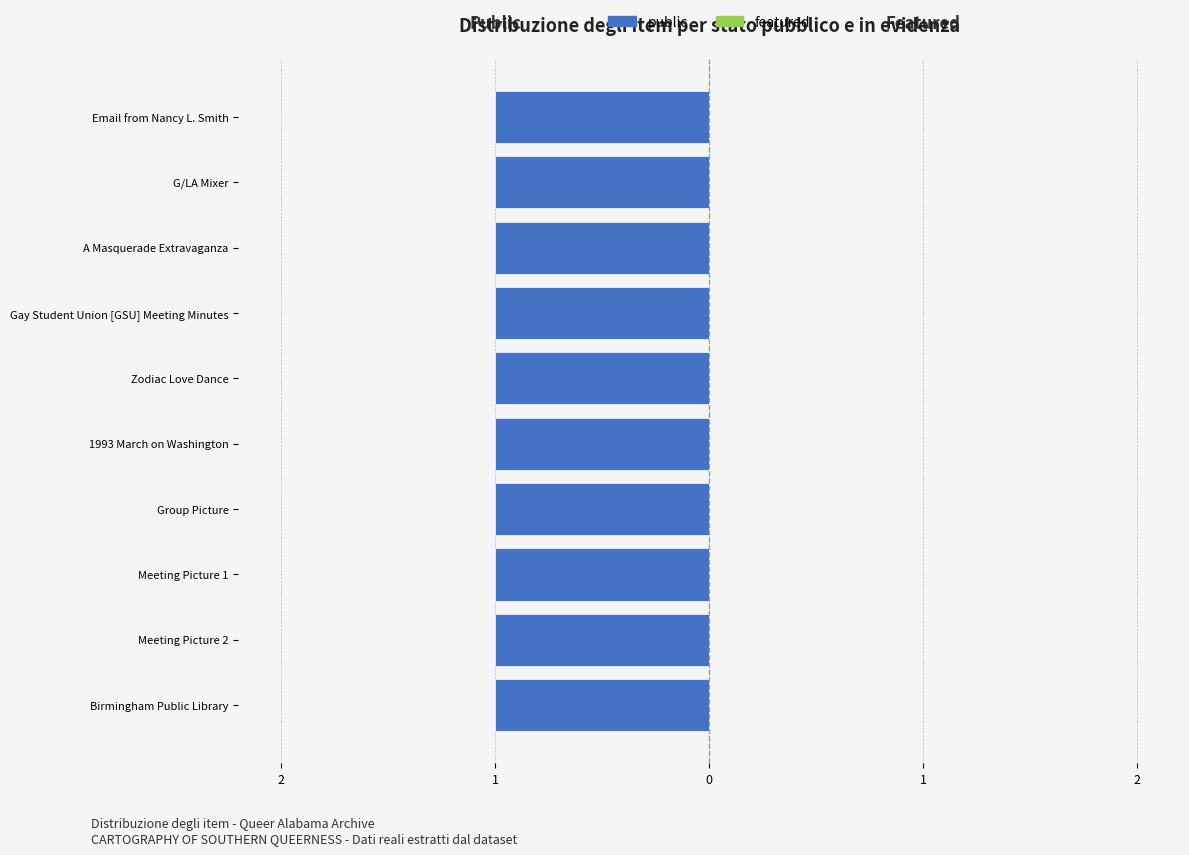

Rank the series by their maximum value, from lowest to highest.

featured, public